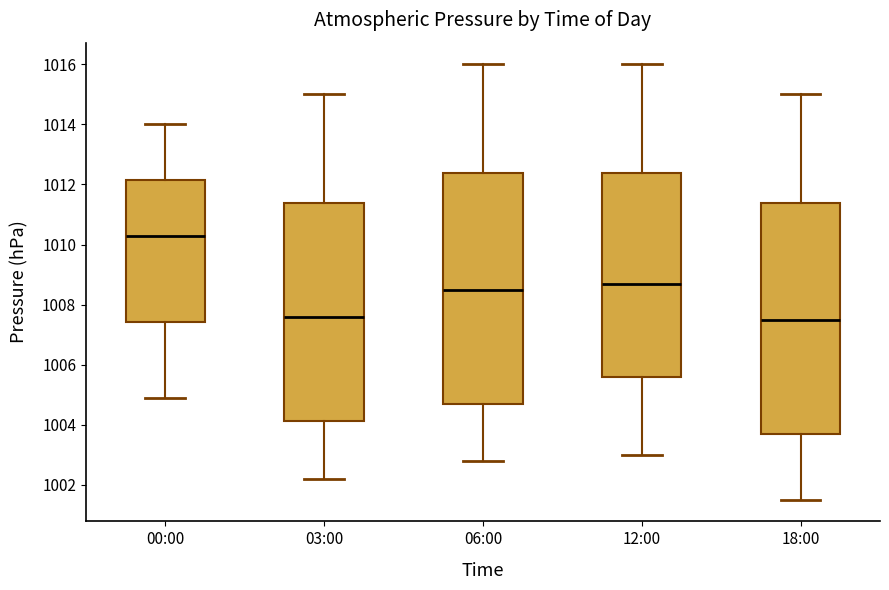

Where is the upper edge of the box for 00:00 on the y-axis? The values are not printed on the chart, so give them approximately, as read against the axis.

1012.2